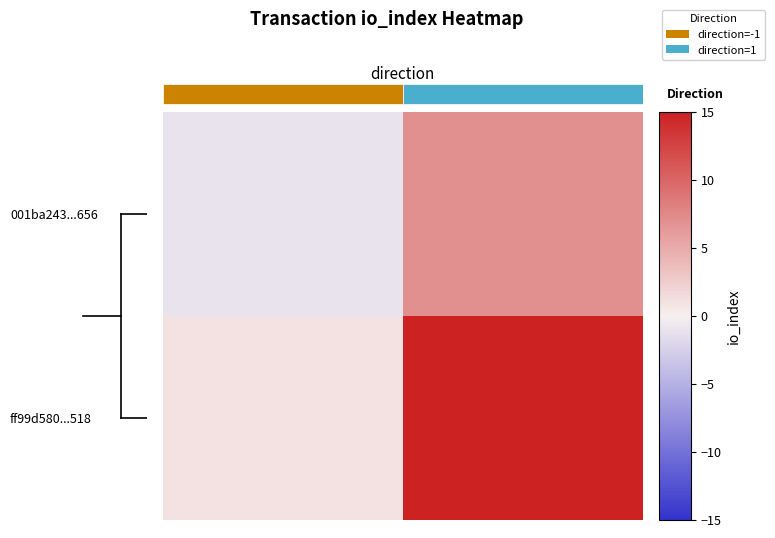

Which has a higher value, 1 or -1?

1